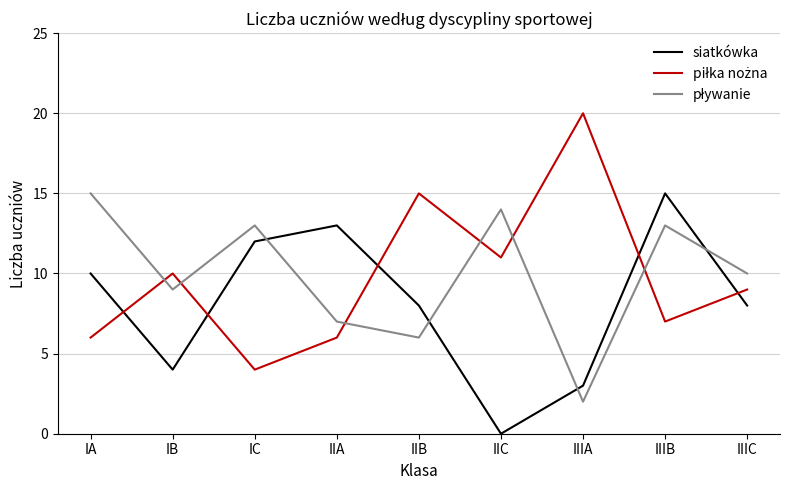

What is the difference between the highest and lowest values at IIIA?

18